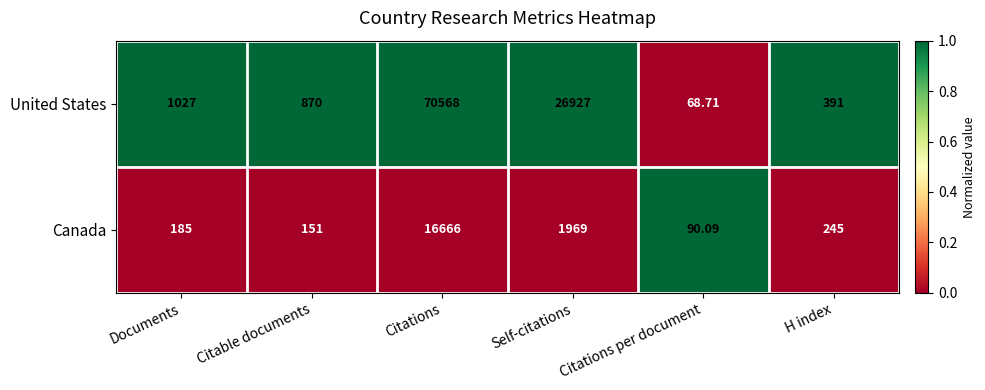

Which series has the largest total across all categories?

United States